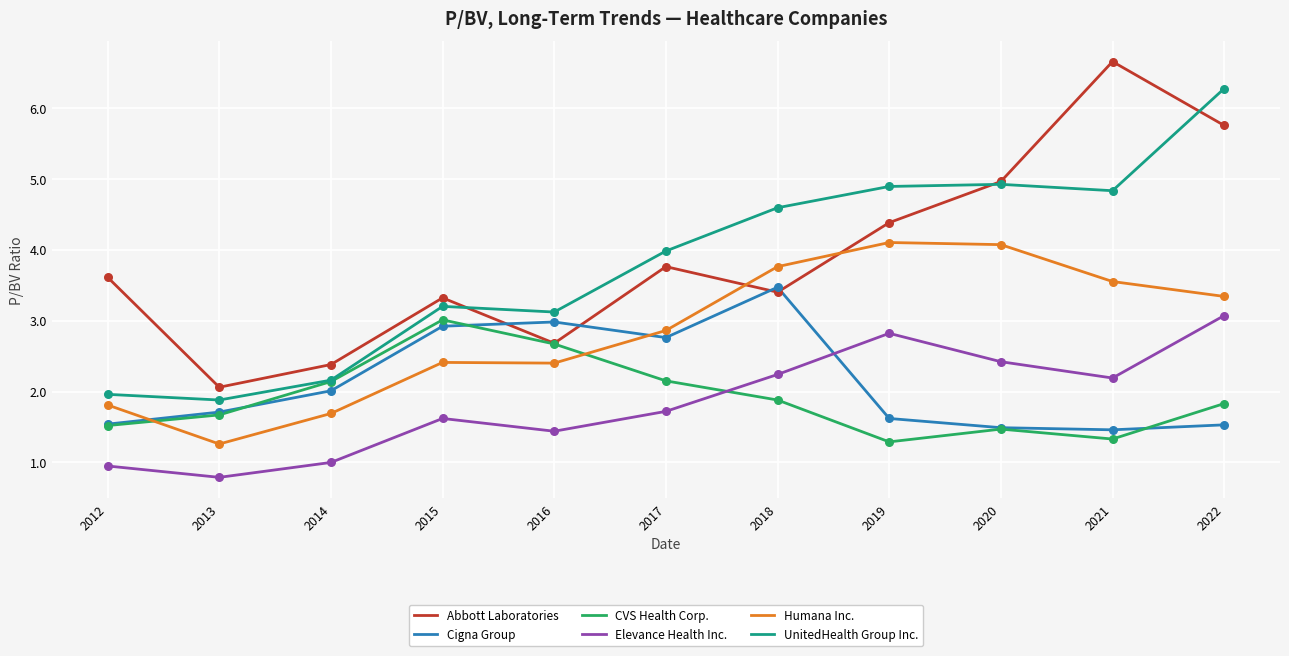

What is the total value across all series at 2014?

11.4